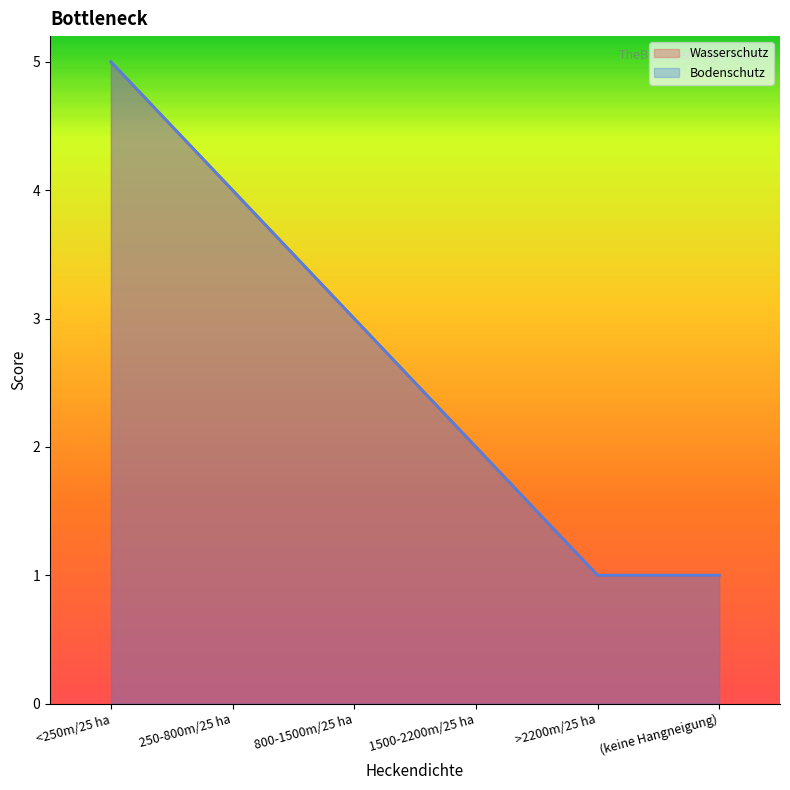

Reading left to right, list all the values displayed in this chart.

Wasserschutz: 5	4	3	2	1	1
Bodenschutz: 5	4	3	2	1	1